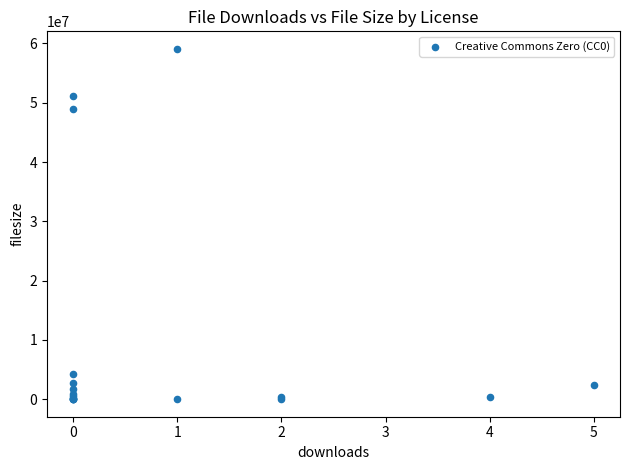

What Y value in the scatter plot is closest to 29550151?

49024031